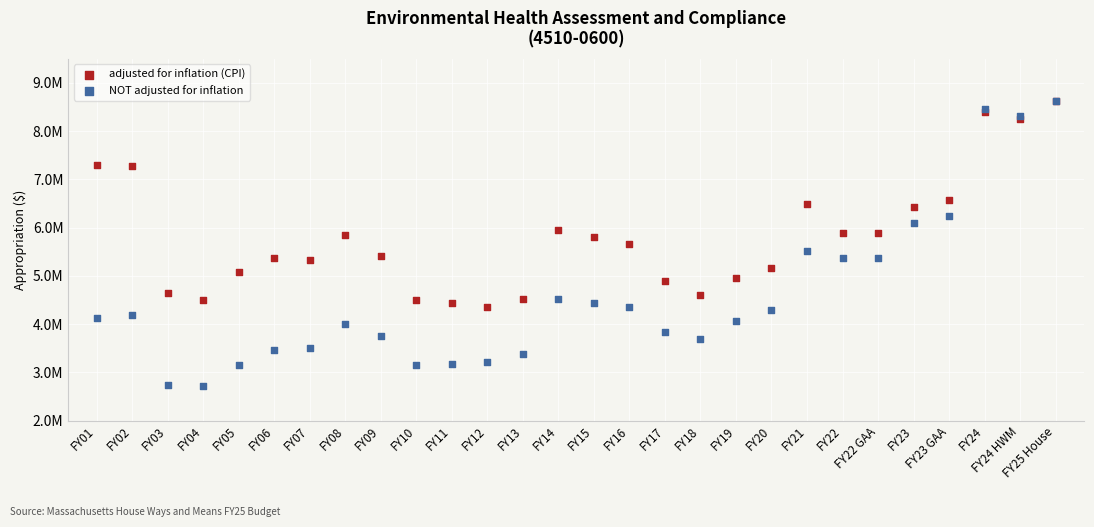

Which series contains the lowest Y value?

NOT adjusted for inflation